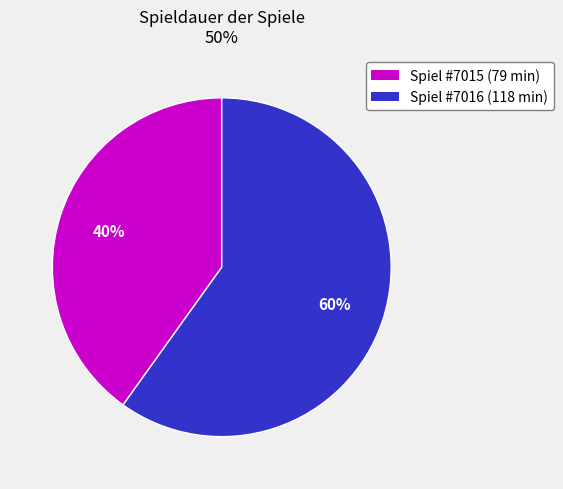

Does any single category account for the majority?

Yes